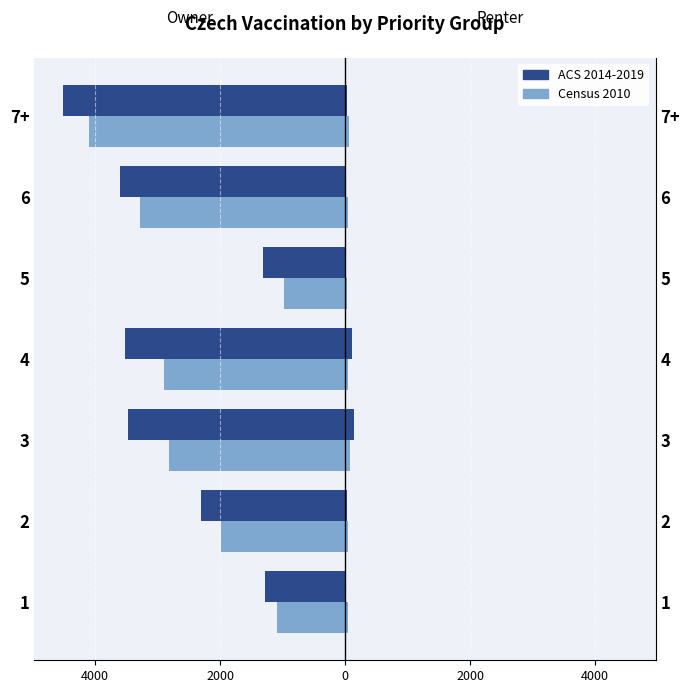

How many data points in Census 2010 are above -2819?

3